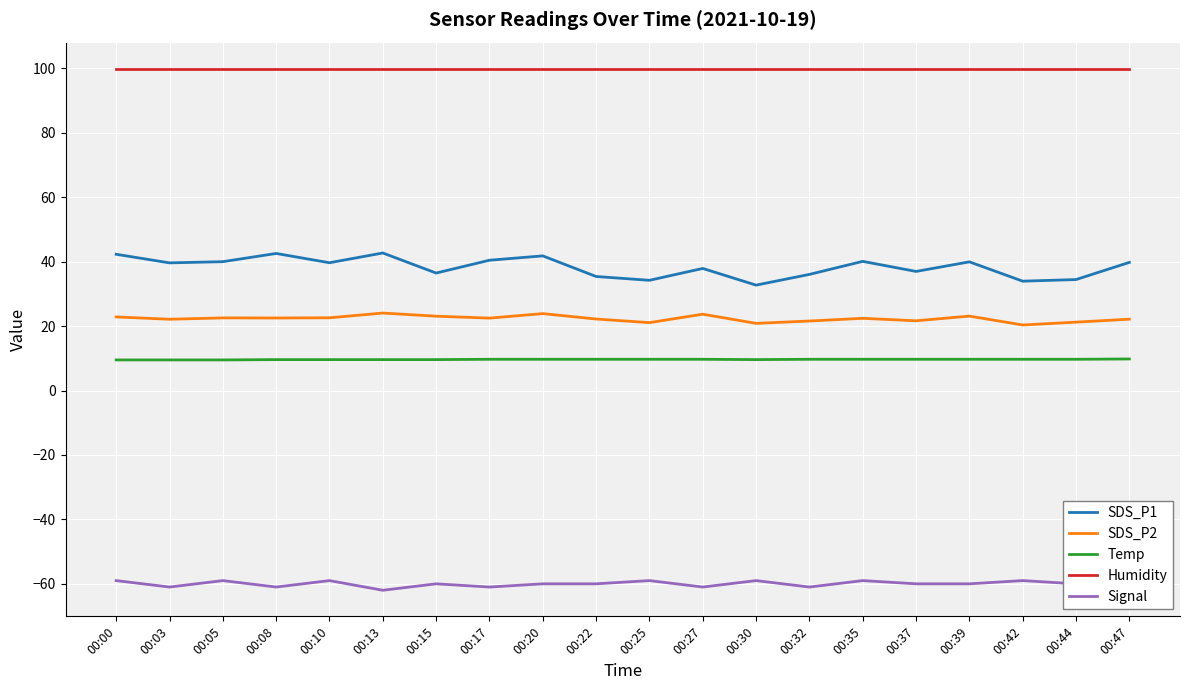

At which category is the sum across all series the highest?

00:00